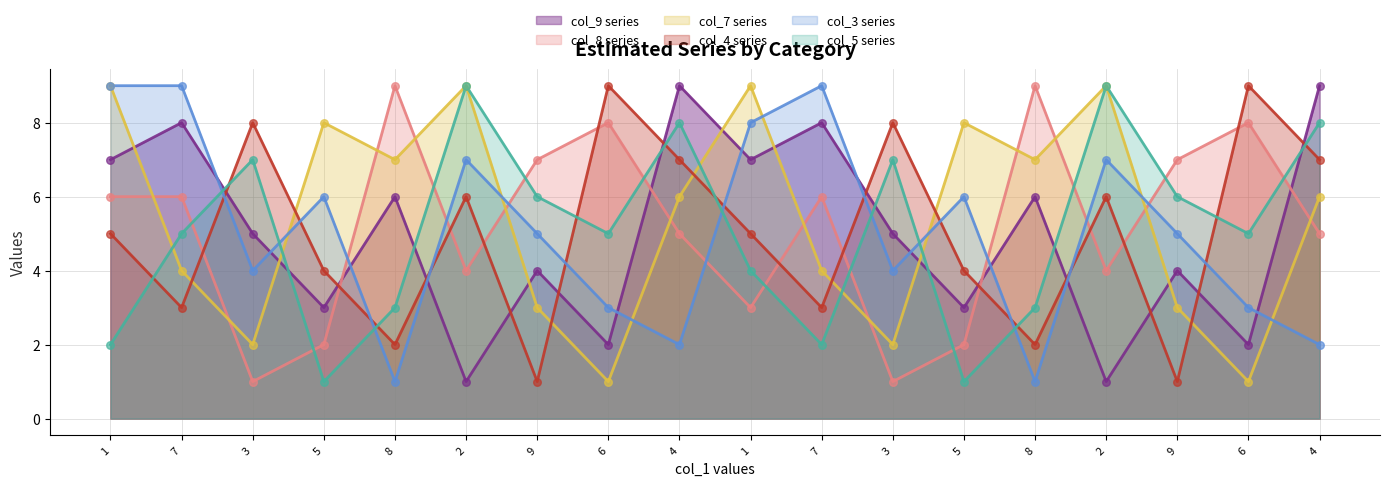

At how many categories does at least one series exceed 2?

18